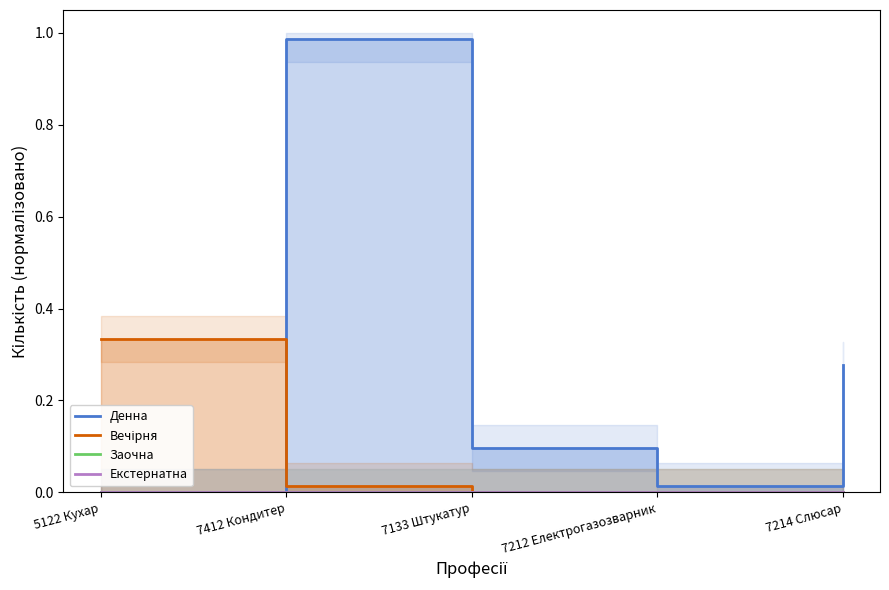

What is the spread (max minus min) of values at 7133 Штукатур?

0.1